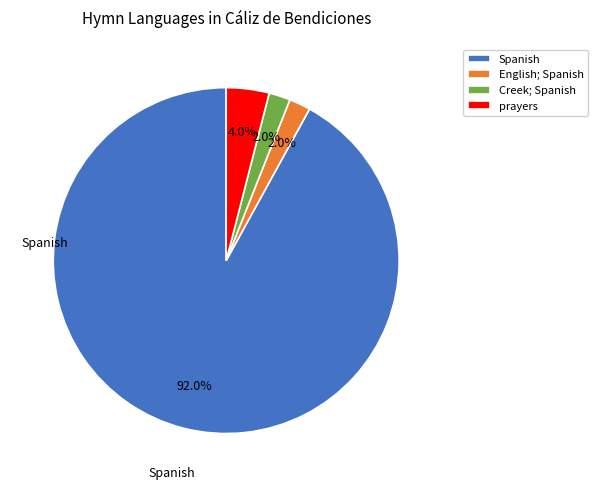

Which has a higher value, English; Spanish or Spanish?

Spanish